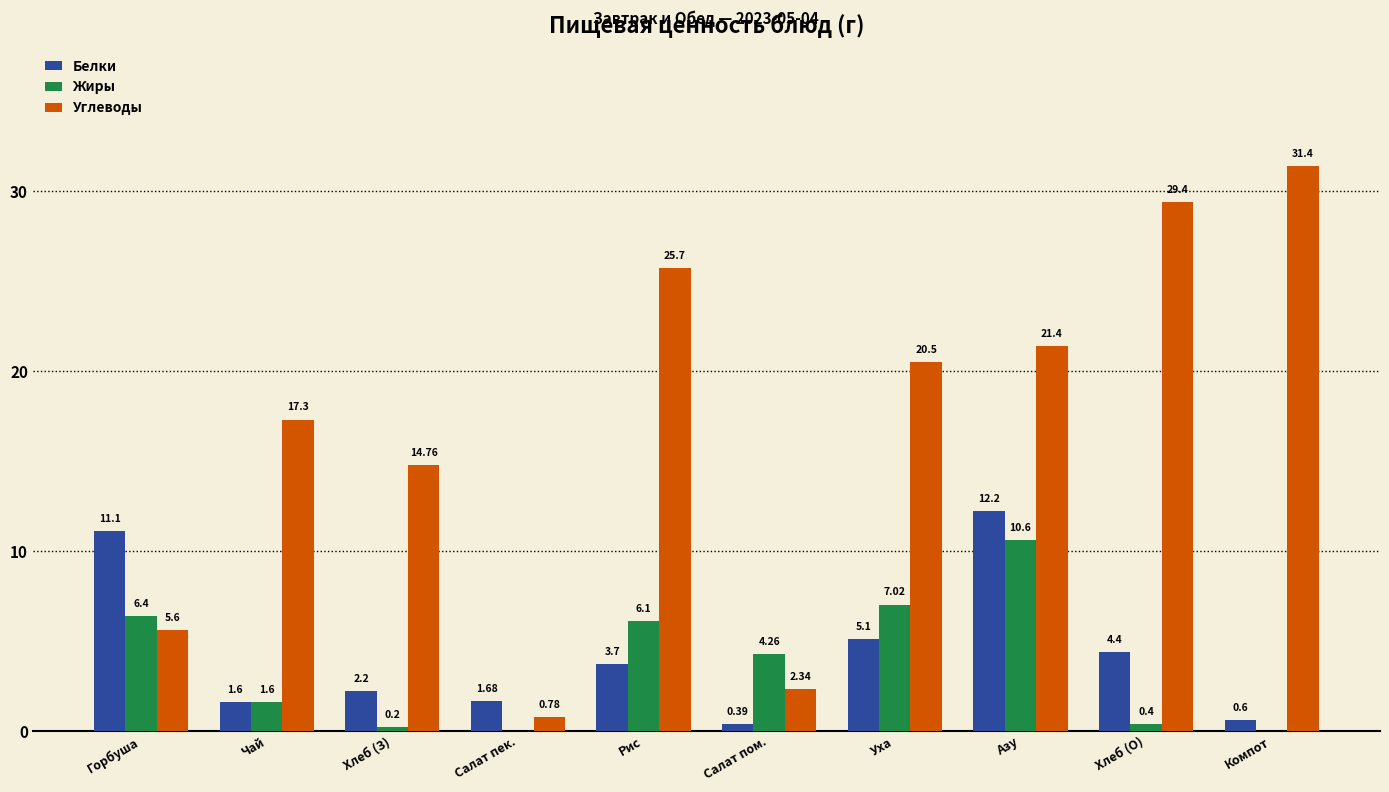

Between Салат пом. and Компот, which series saw the biggest shift?

Углеводы